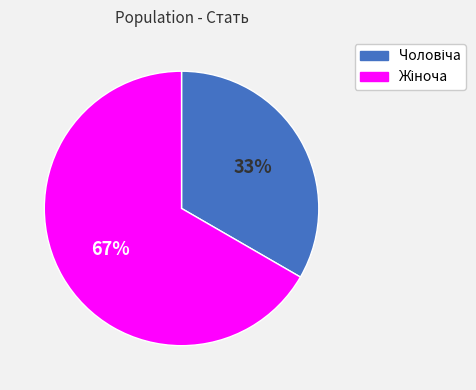

Is there a majority slice in this chart?

Yes